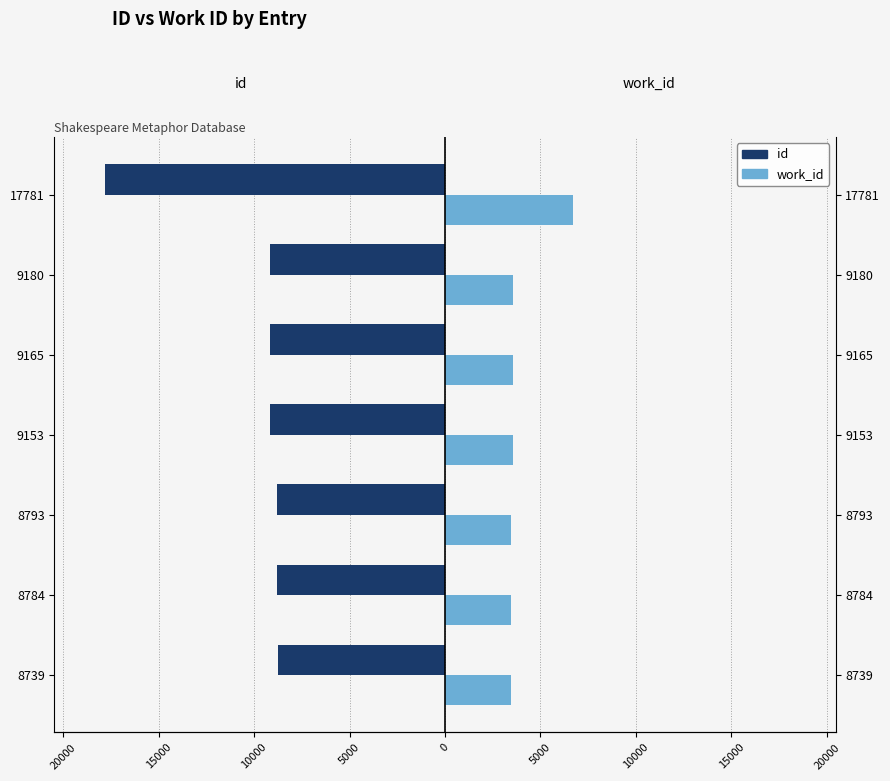

What are all the series names shown in the legend?

id, work_id